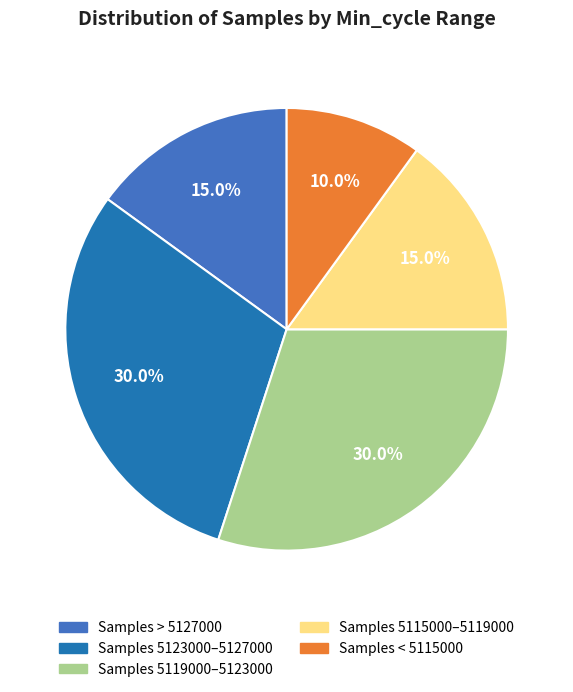

Is there any slice that represents more than half of the pie?

No